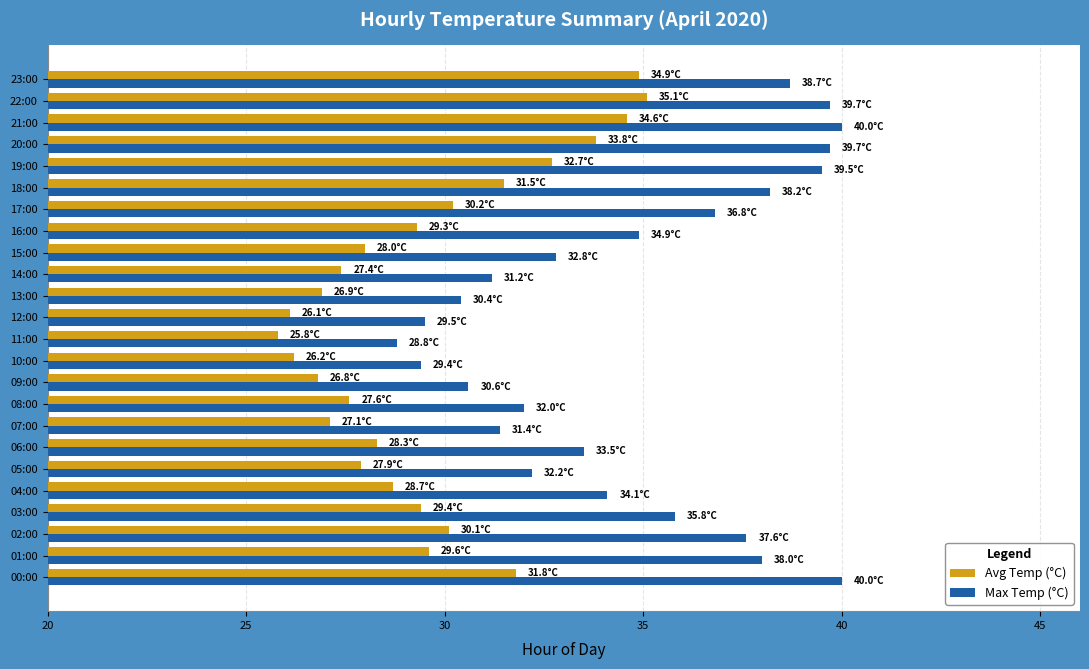

Which series changed the most between 10:00 and 18:00?

Max Temp (°C)